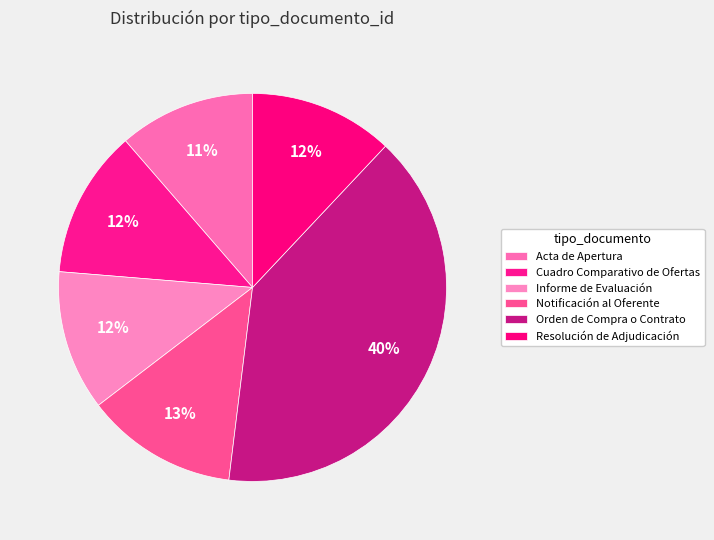

Which slice is the smallest?

Acta de Apertura